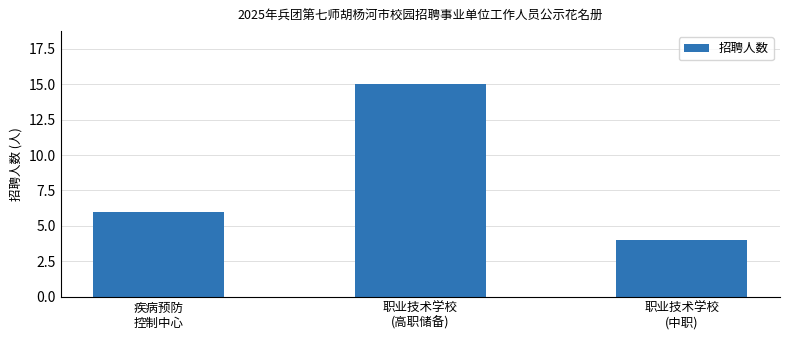

Reading left to right, transcribe all the data shown in this chart.

疾病预防
控制中心=6	职业技术学校
(高职储备)=15	职业技术学校
(中职)=4